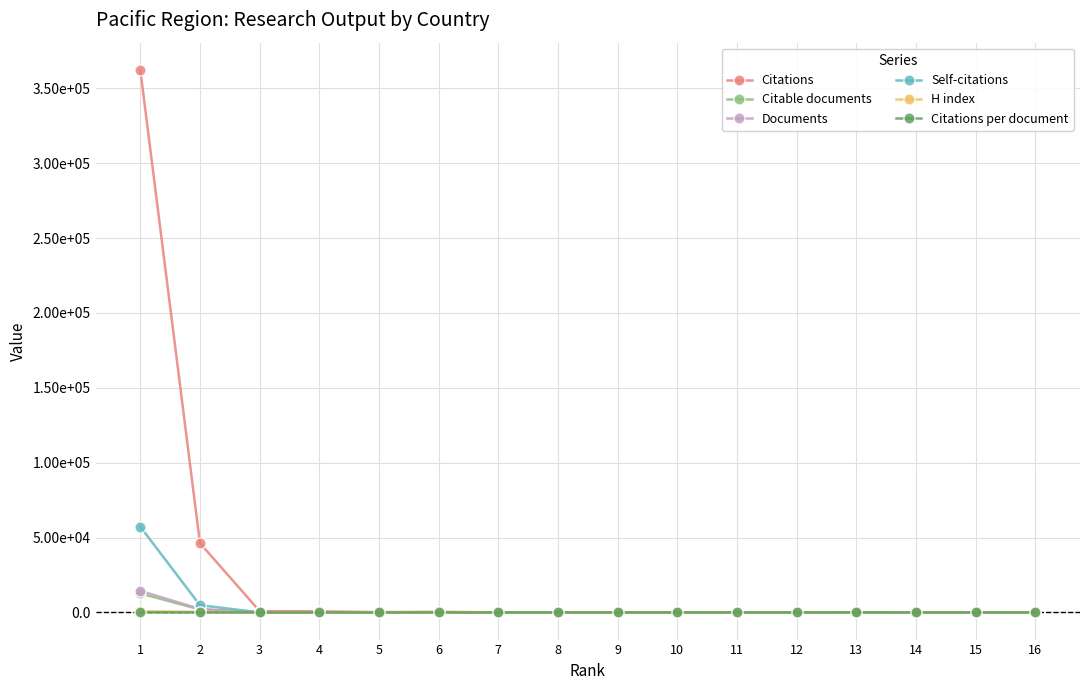

In Citable documents, how many points are lower than both neighbors (excluding endpoints)?

3